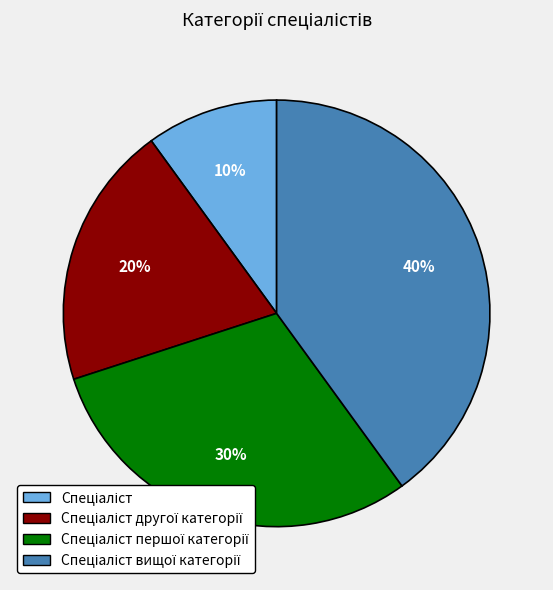

Is there a majority slice in this chart?

No